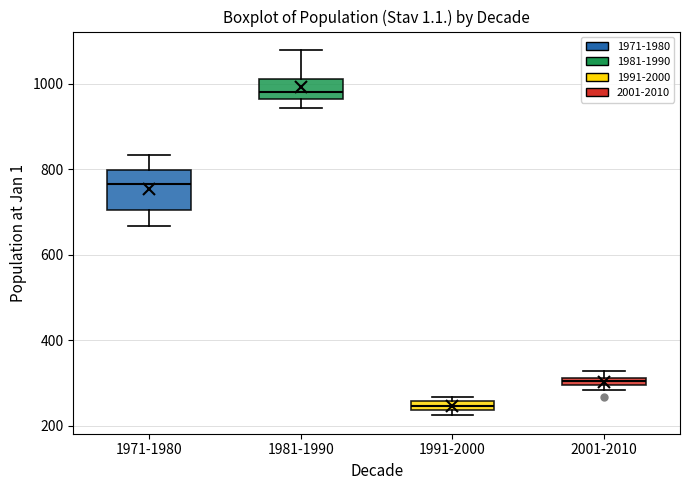

Where is the upper edge of the box for 1981-1990 on the y-axis? The values are not printed on the chart, so give them approximately, as read against the axis.

1020